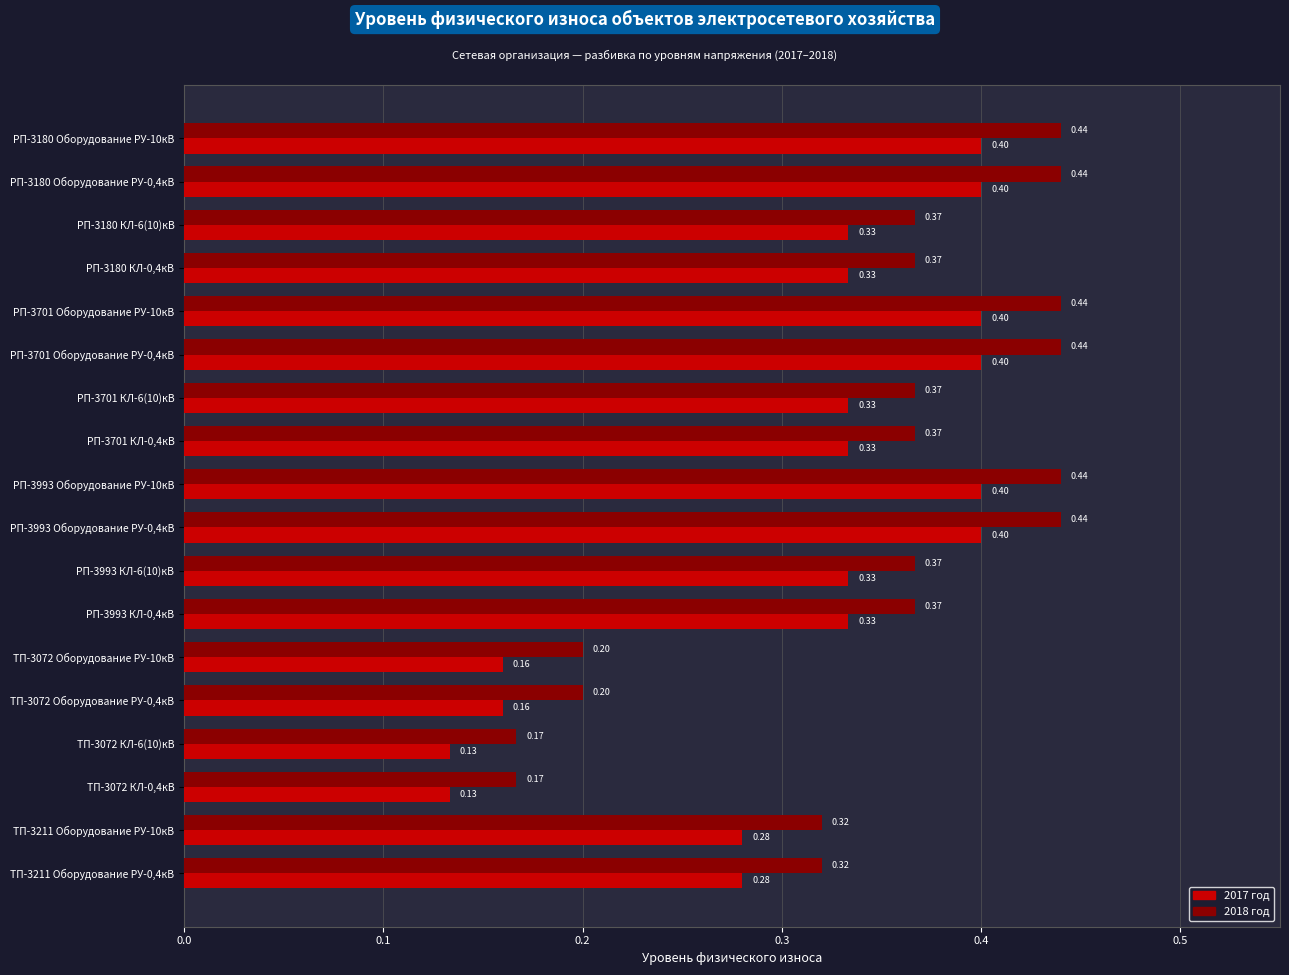

What is the total value across all series at РП-3701 Оборудование РУ-0,4кВ?

0.8